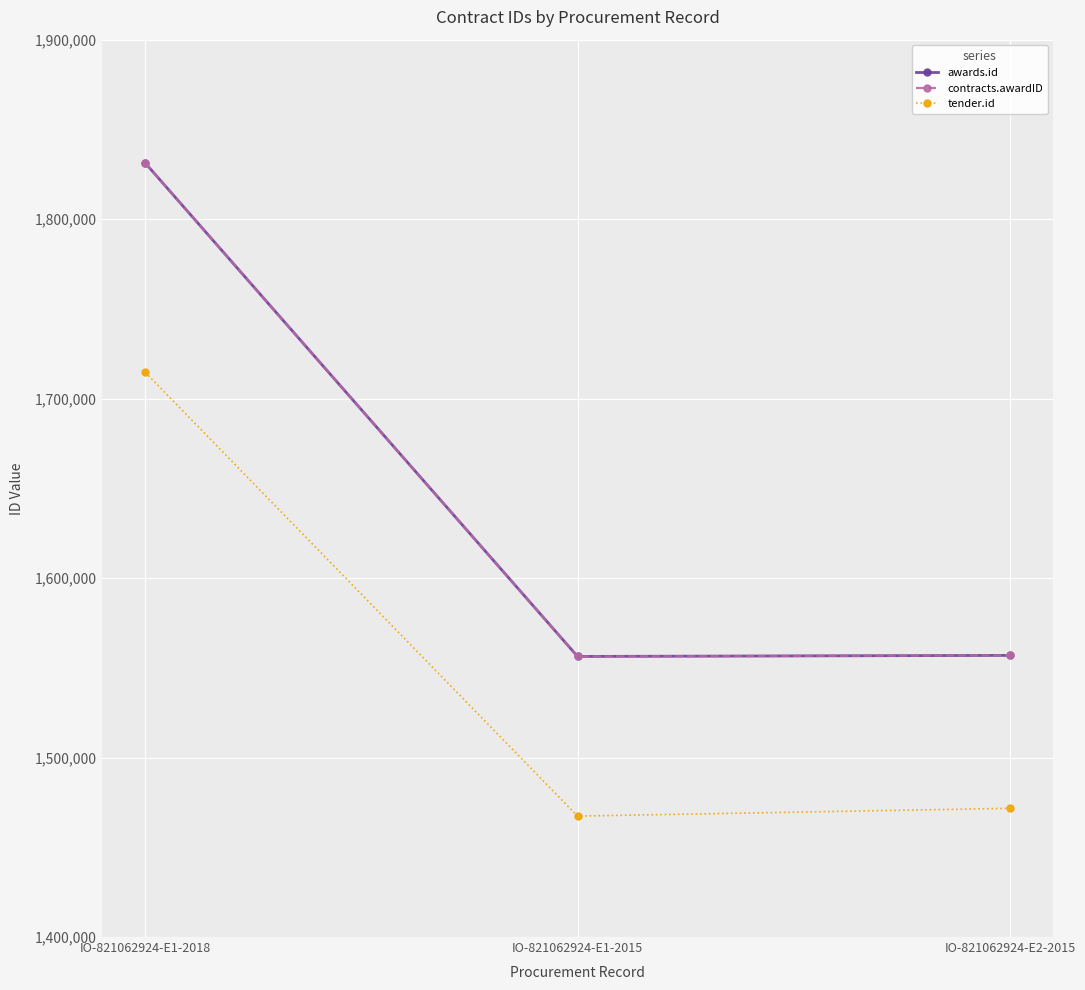

What position from the right is IO-821062924-E1-2015?

2